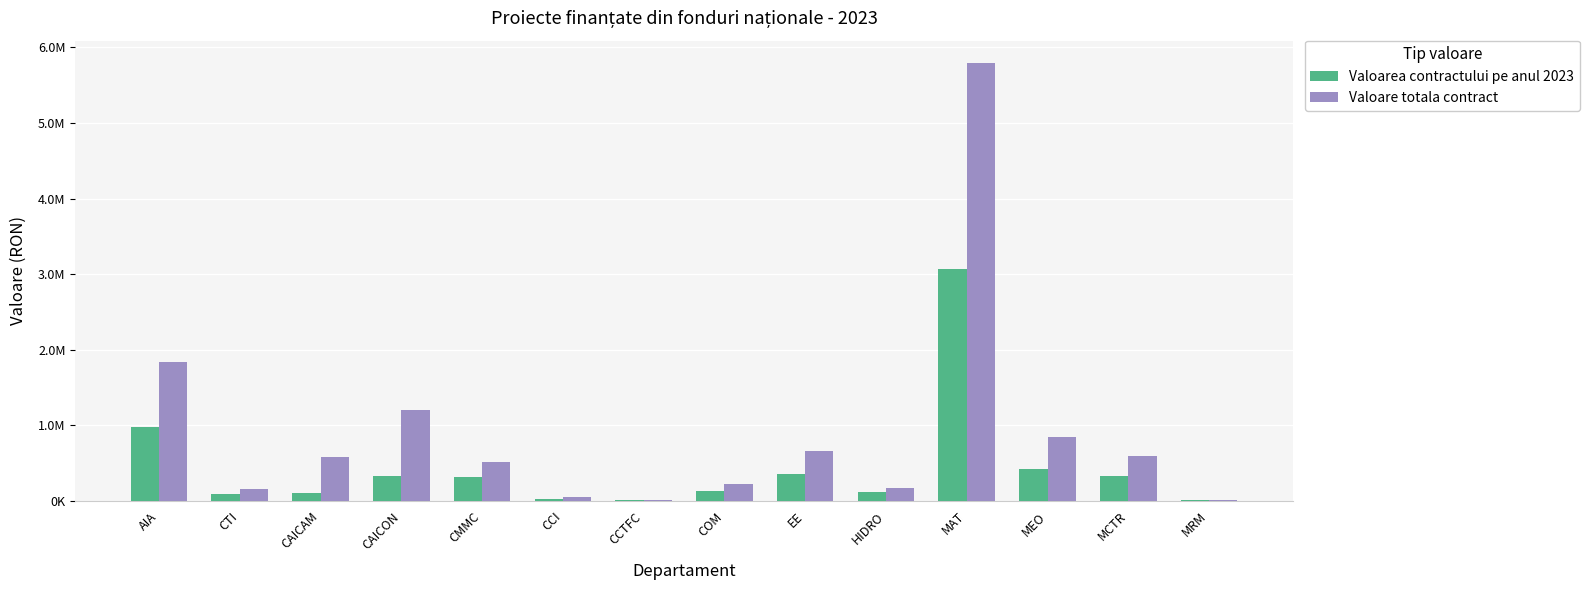

Which series has the largest total across all categories?

Valoare totala contract